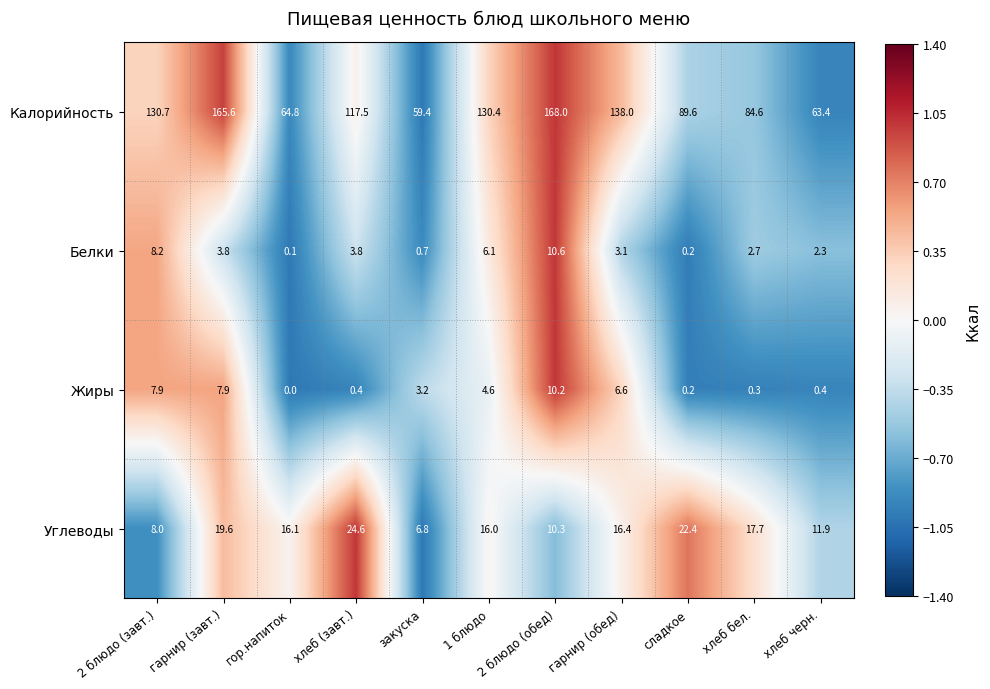

What is the difference between the maximum and minimum values in the Белки series?

10.5